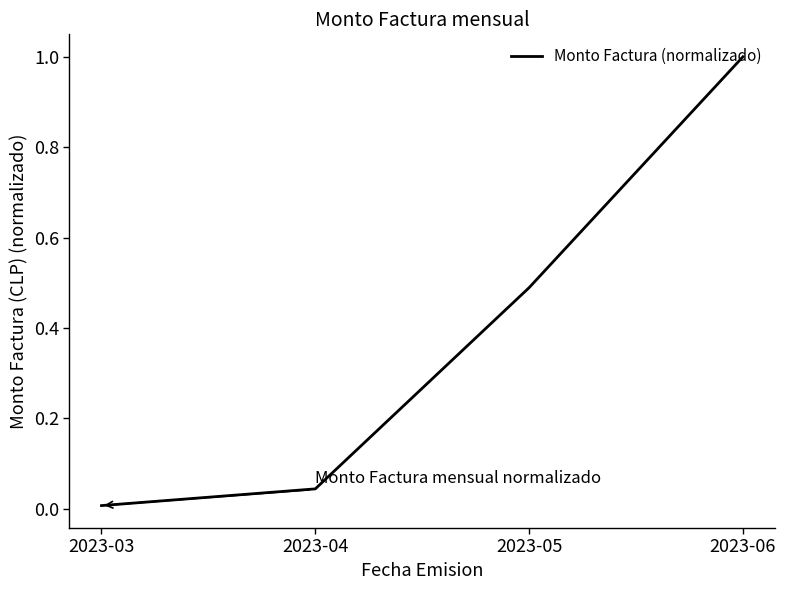

At which category does the chart reach its peak across all series?

2023-06